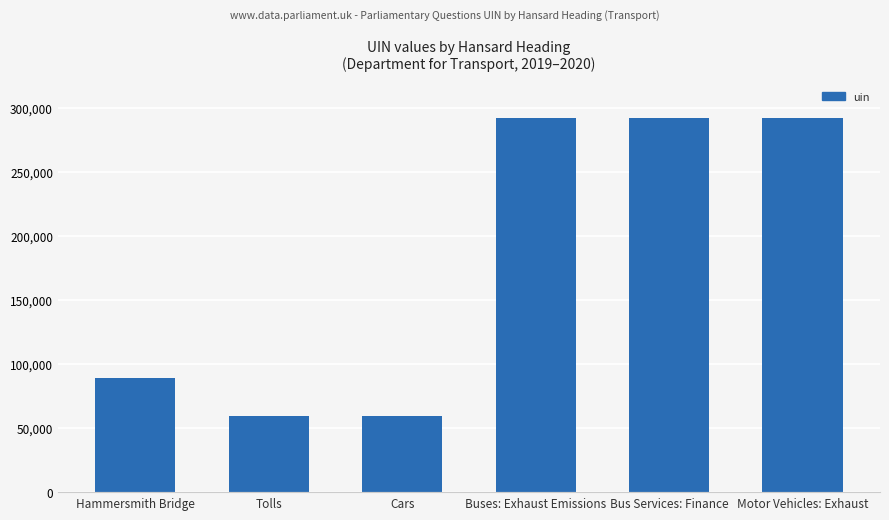

How many bars are there in total?

6